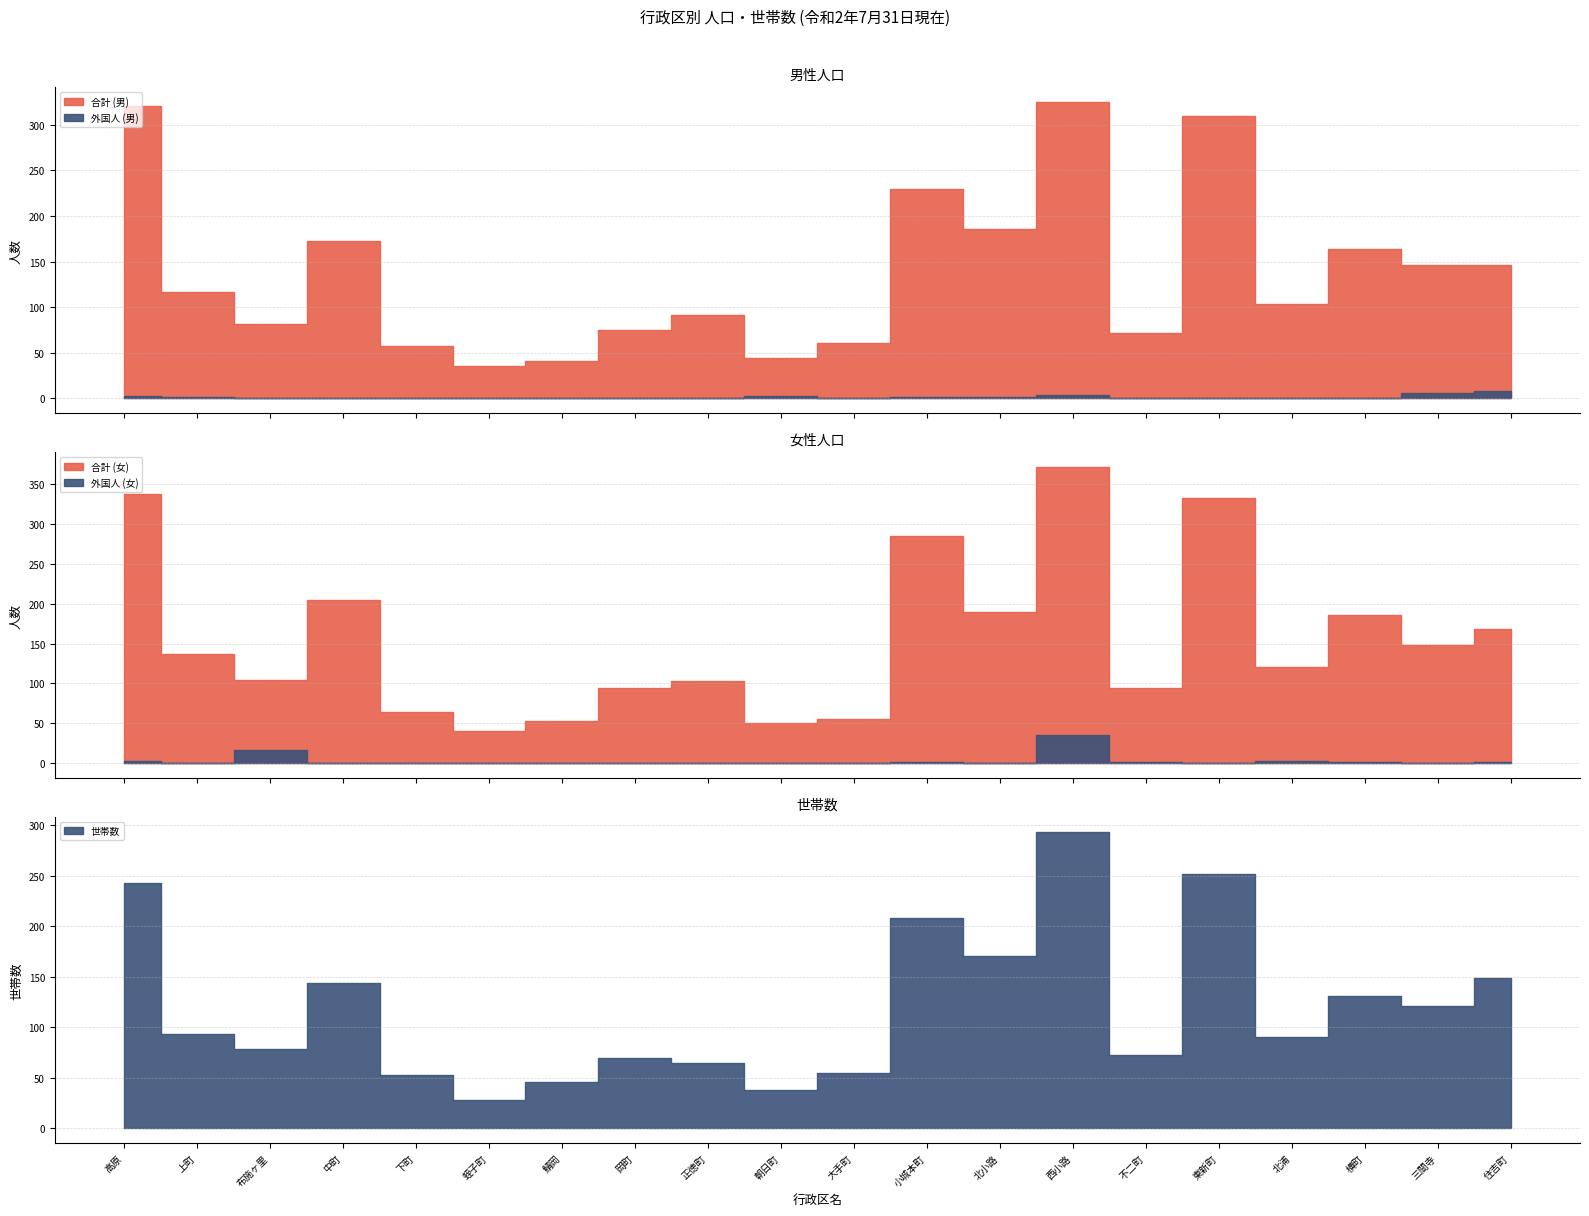

Is it true that 世帯数 equals 227 at 北小路?

False